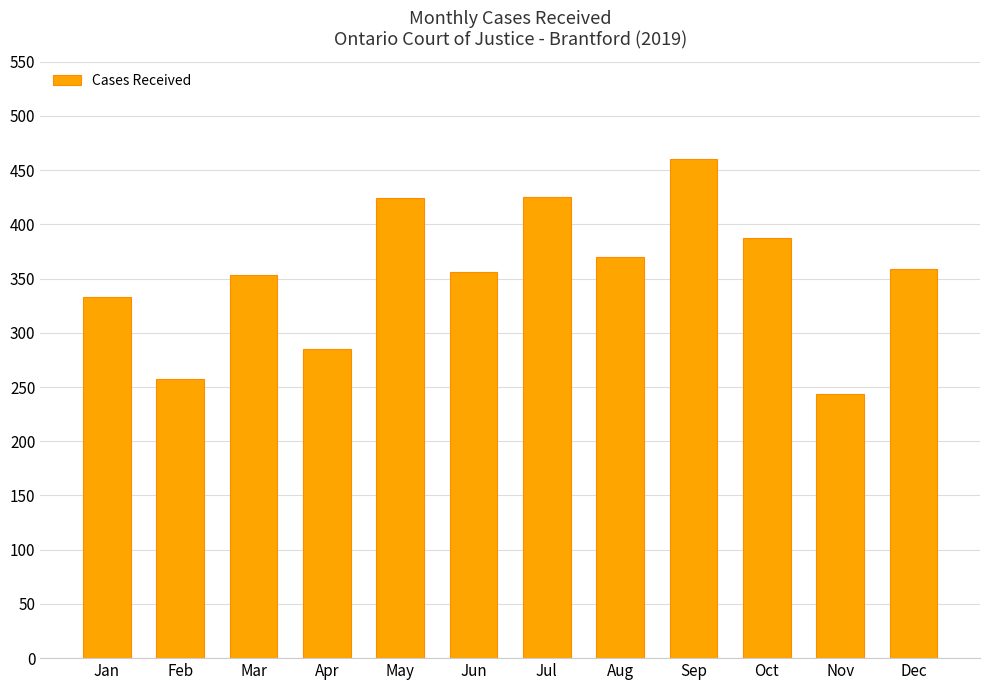

The value at Apr is 285. True or false?

True